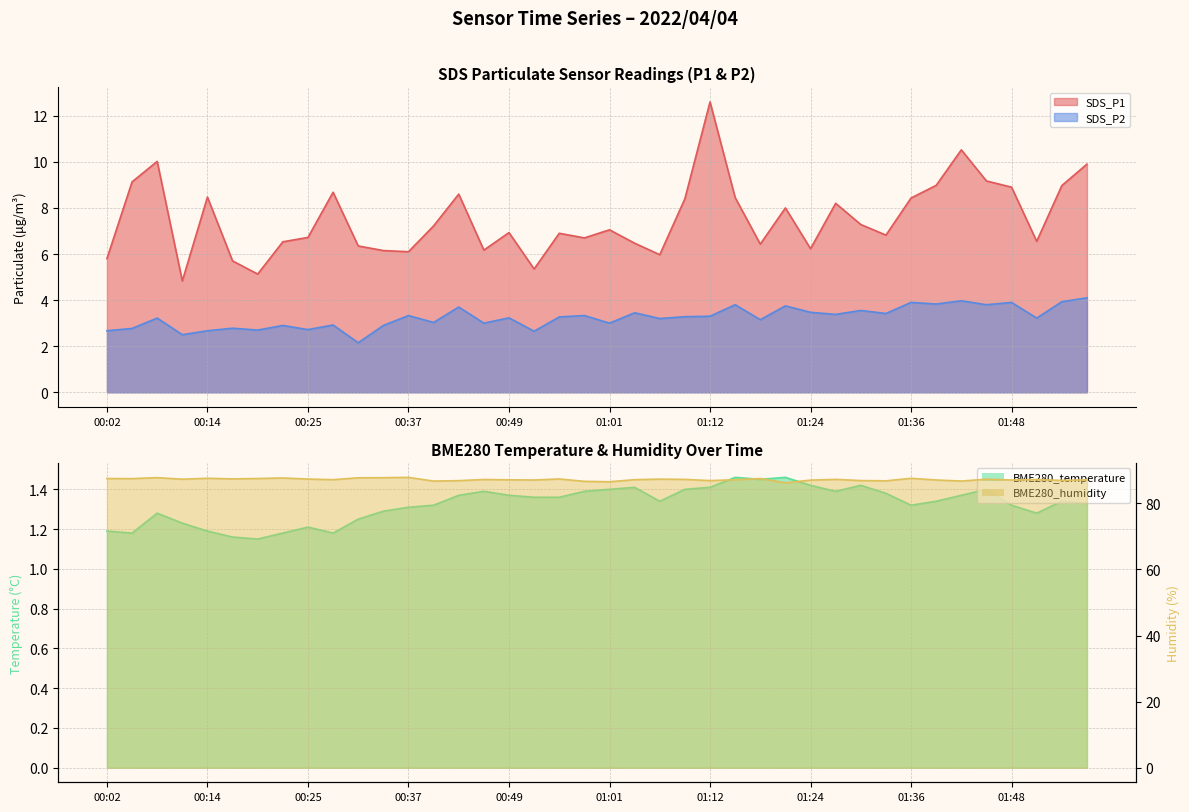

What is the sum of the BME280_humidity values at 01:30 and 01:42?

173.7